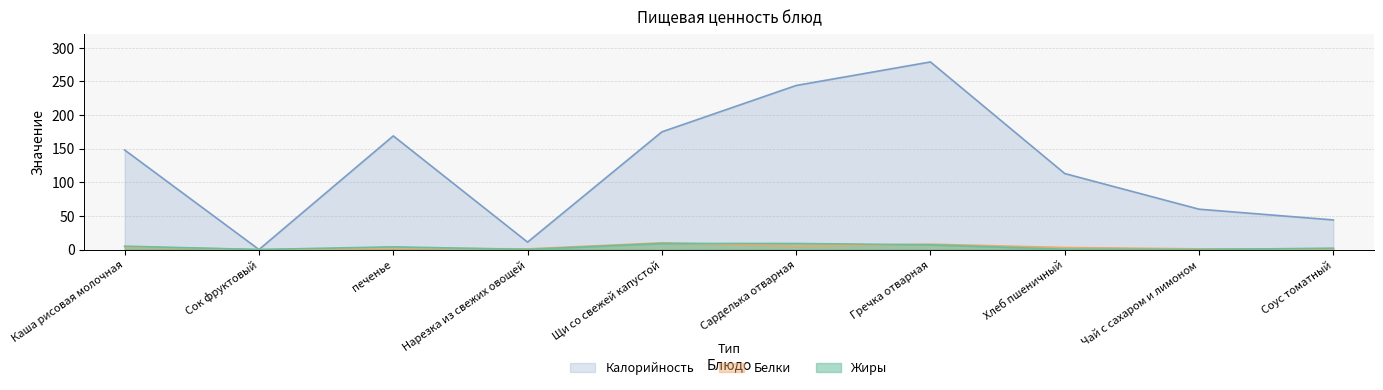

What is the sum of the Белки values at Нарезка из свежих овощей and Сок фруктовый?

0.9